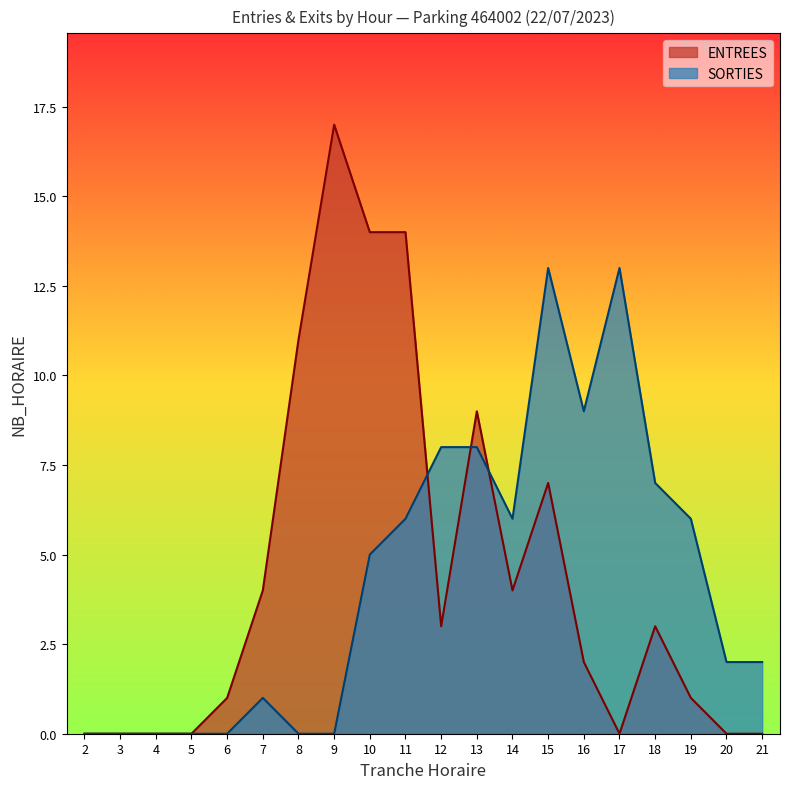

Between which two adjacent categories do ENTREES and SORTIES first intersect?

11 and 12